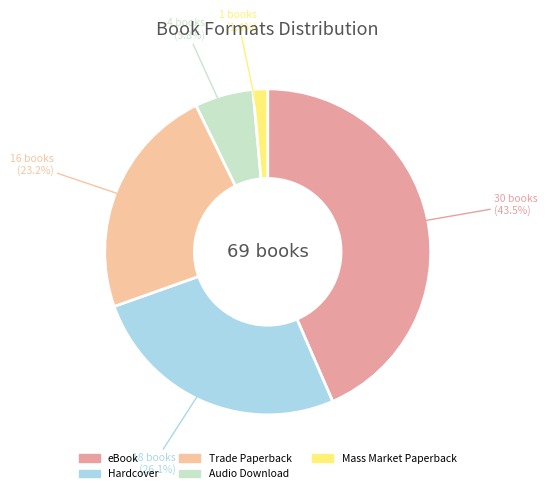

Is there any slice that represents more than half of the pie?

No